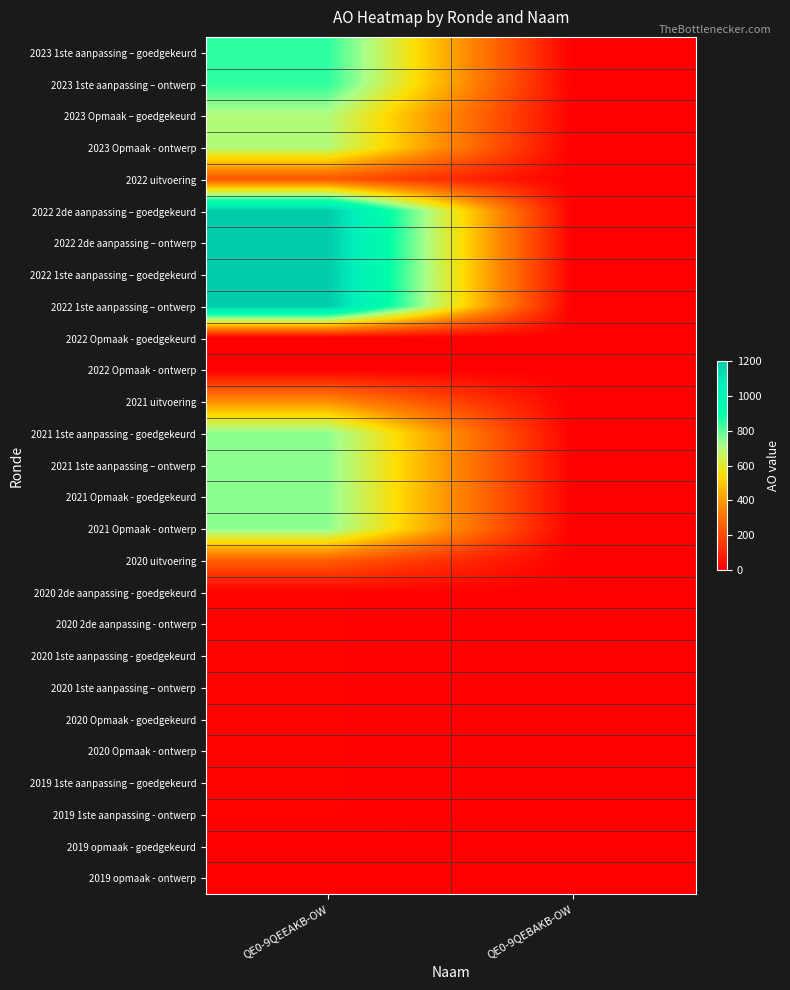

How many categories are shown in the chart?

2